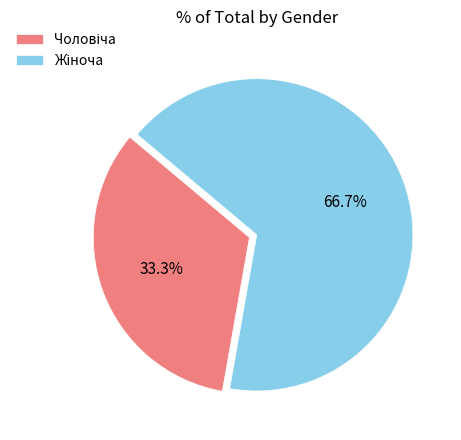

Is there a majority slice in this chart?

Yes